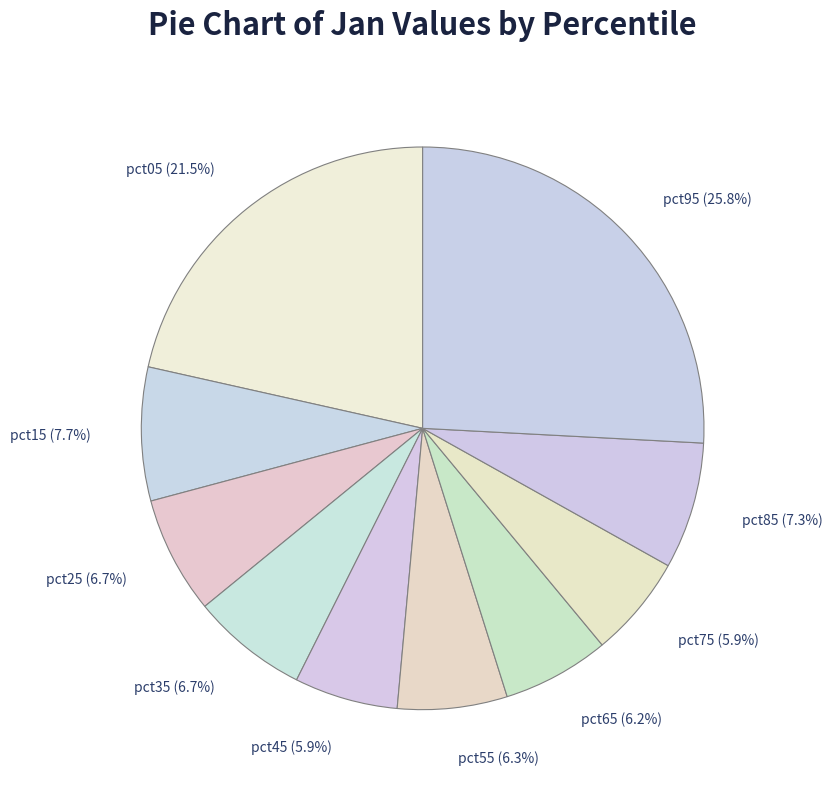

Which category has the biggest portion of the pie?

pct95